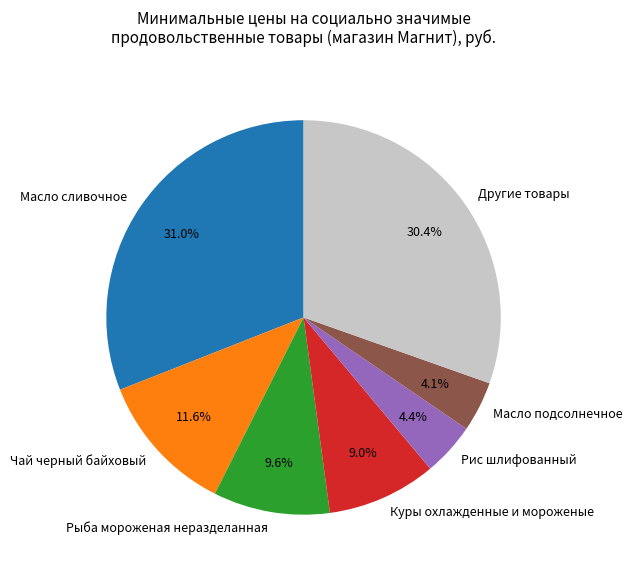

How much of the chart is everything except Чай черный байховый?

88.4%